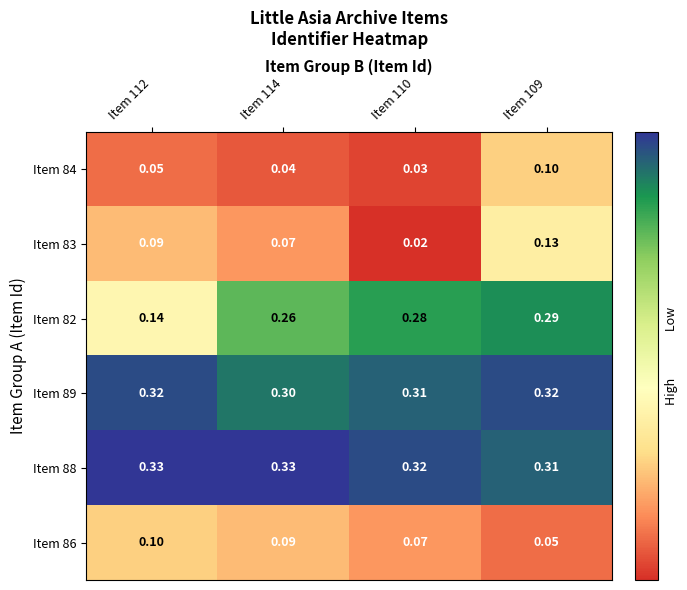

Is the value of Item 88 at Item 110 greater than the value of Item 82 at Item 109?

Yes